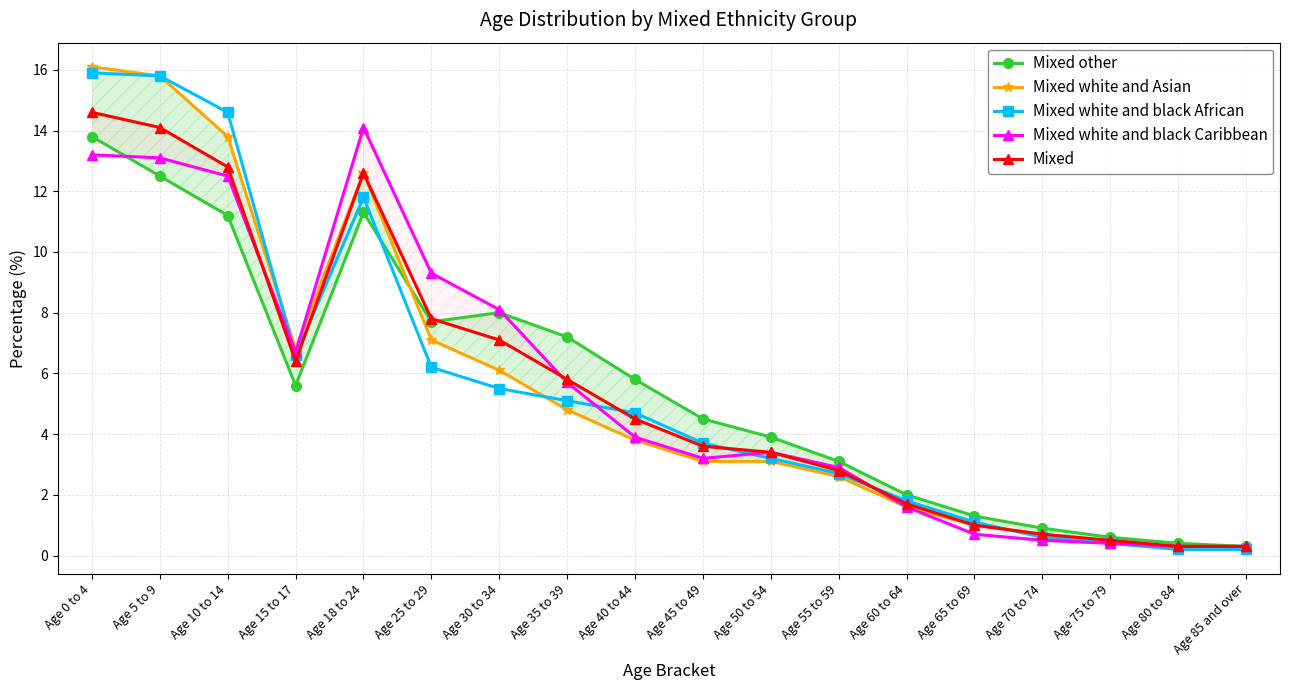

Is it true that Mixed white and black African equals 0.8 at Age 70 to 74?

False